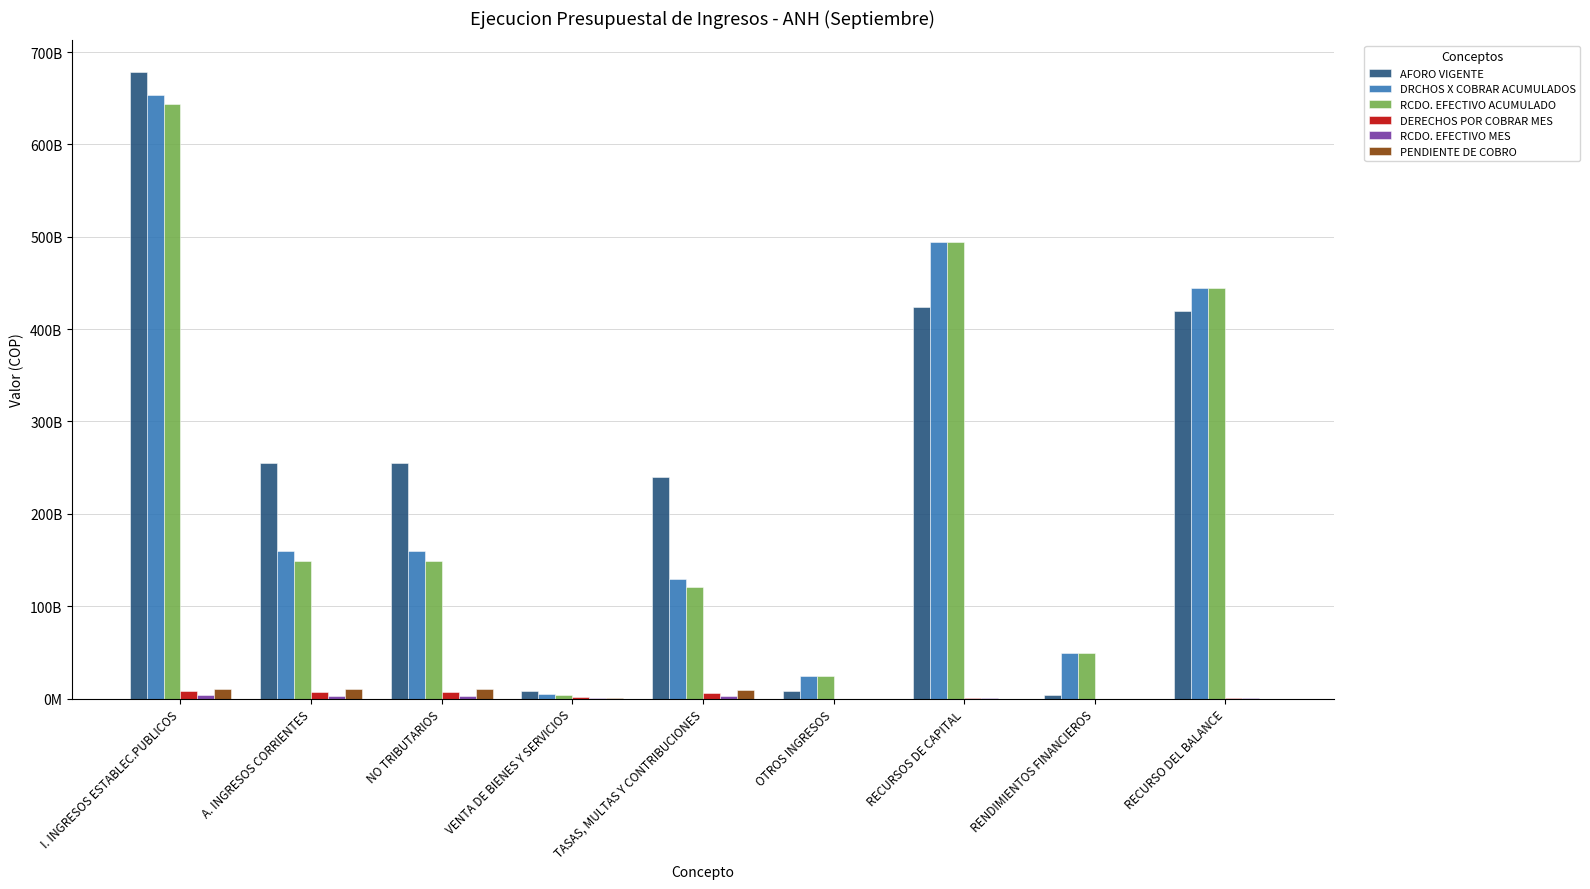

What is the difference between the RCDO. EFECTIVO MES values at VENTA DE BIENES Y SERVICIOS and RECURSOS DE CAPITAL?

28769900.7